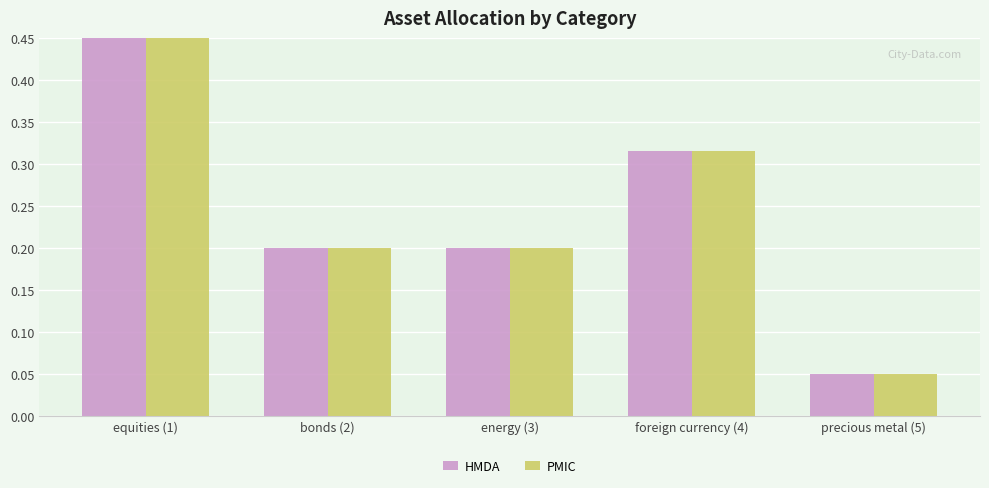

At which category is the sum across all series the highest?

equities (1)